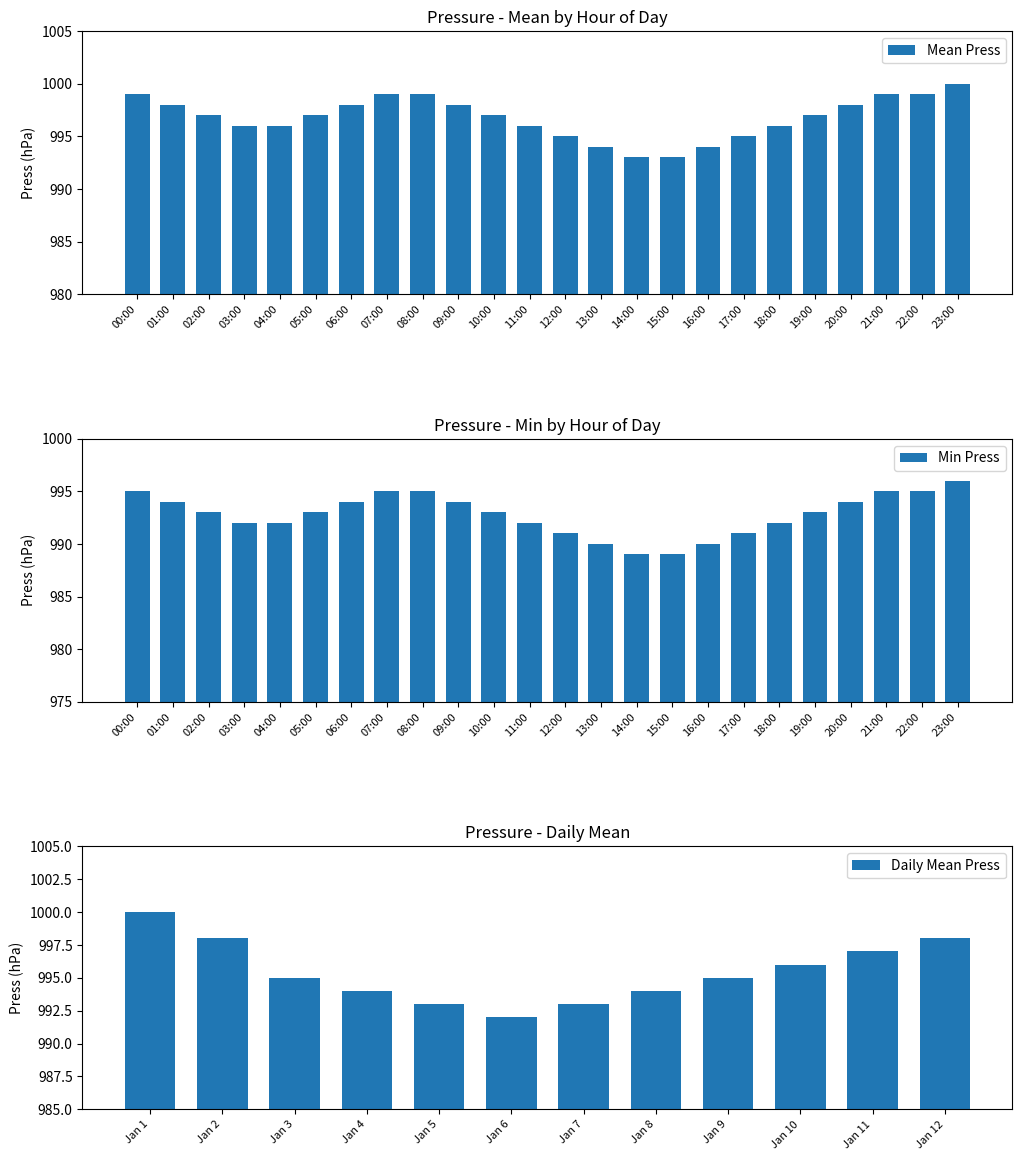

The Mean Press series shows 999 at 21:00. True or false?

True